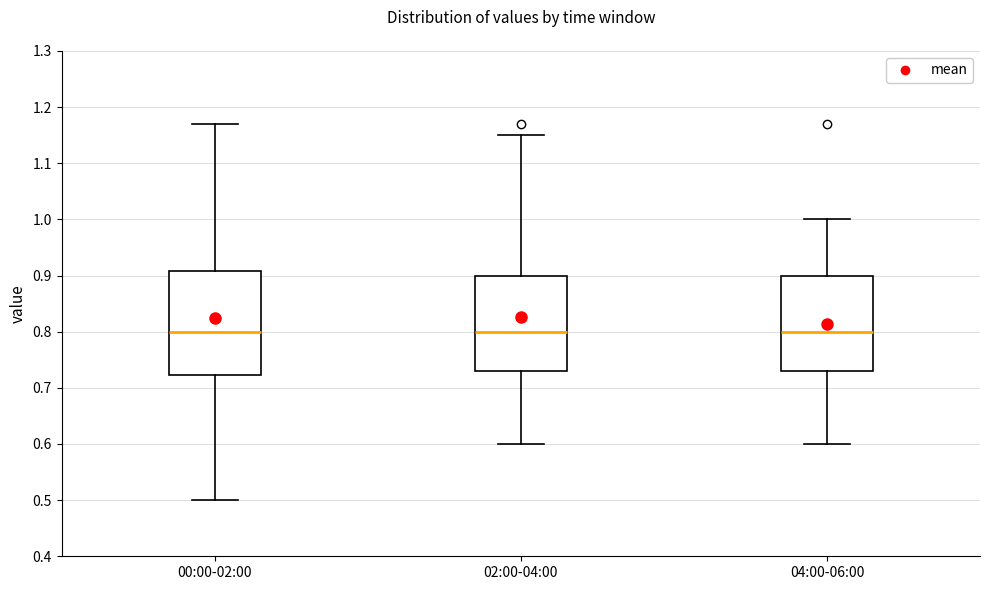

Reading left to right, read every box against the y-axis: the position of its median line, the range the box covers, and the ends of its whiskers. The values are not printed on the chart, so give them approximately, as read against the axis.

00:00-02:00: median 0.80, box 0.72 to 0.91, whiskers 0.50 to 1.17
02:00-04:00: median 0.80, box 0.73 to 0.90, whiskers 0.60 to 1.15
04:00-06:00: median 0.80, box 0.73 to 0.90, whiskers 0.60 to 1.00